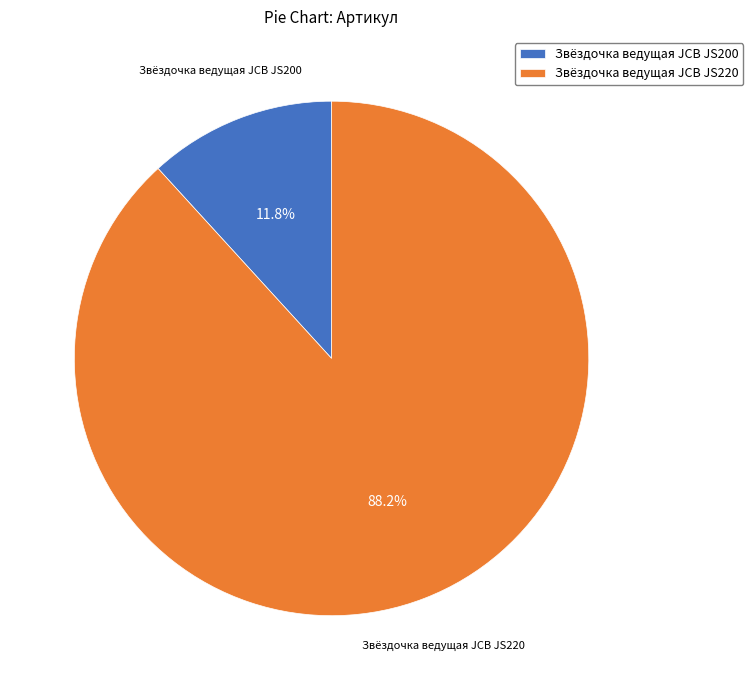

To the nearest percent, what percentage of the pie is Звёздочка ведущая JCB JS220?

88%